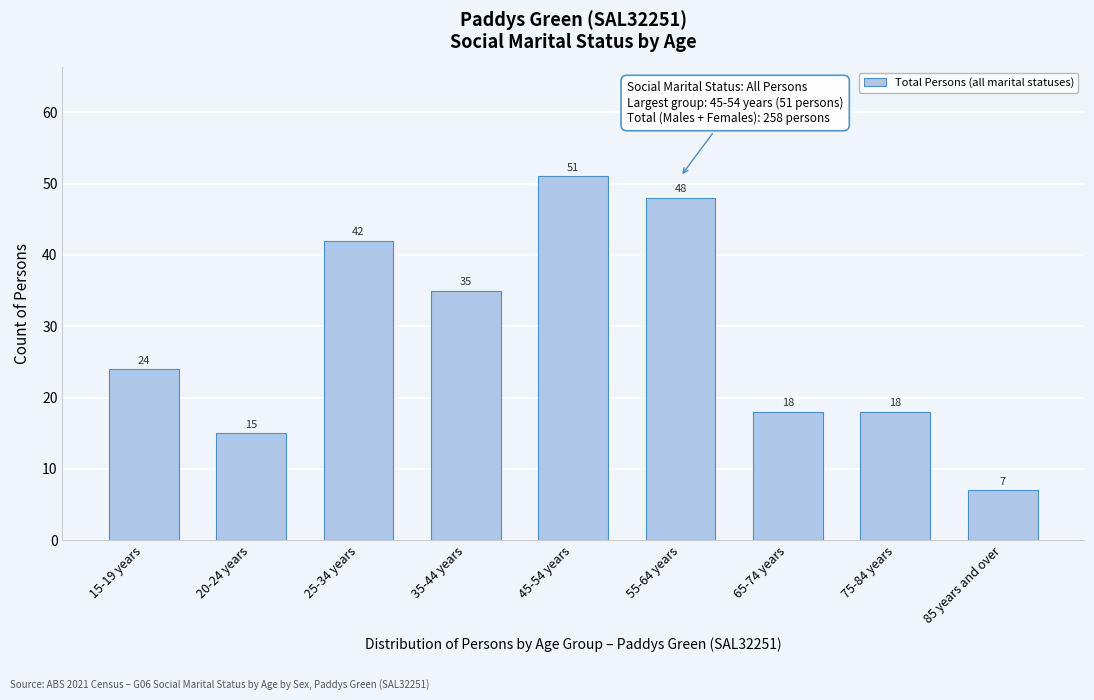

Reading right to left, extract all data points from this chart.

85 years and over=7	75-84 years=18	65-74 years=18	55-64 years=48	45-54 years=51	35-44 years=35	25-34 years=42	20-24 years=15	15-19 years=24